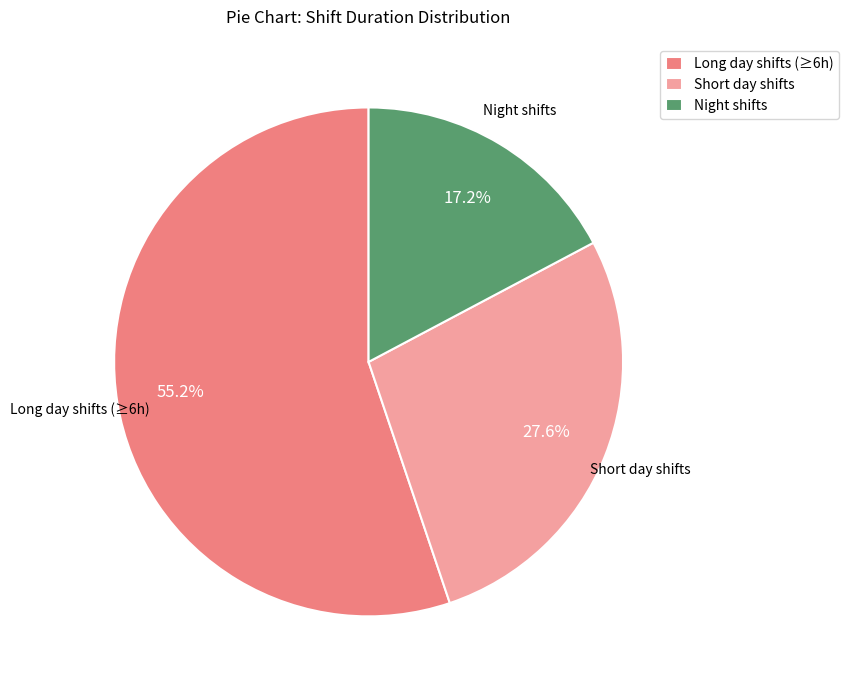

How many segments does this pie chart have?

3